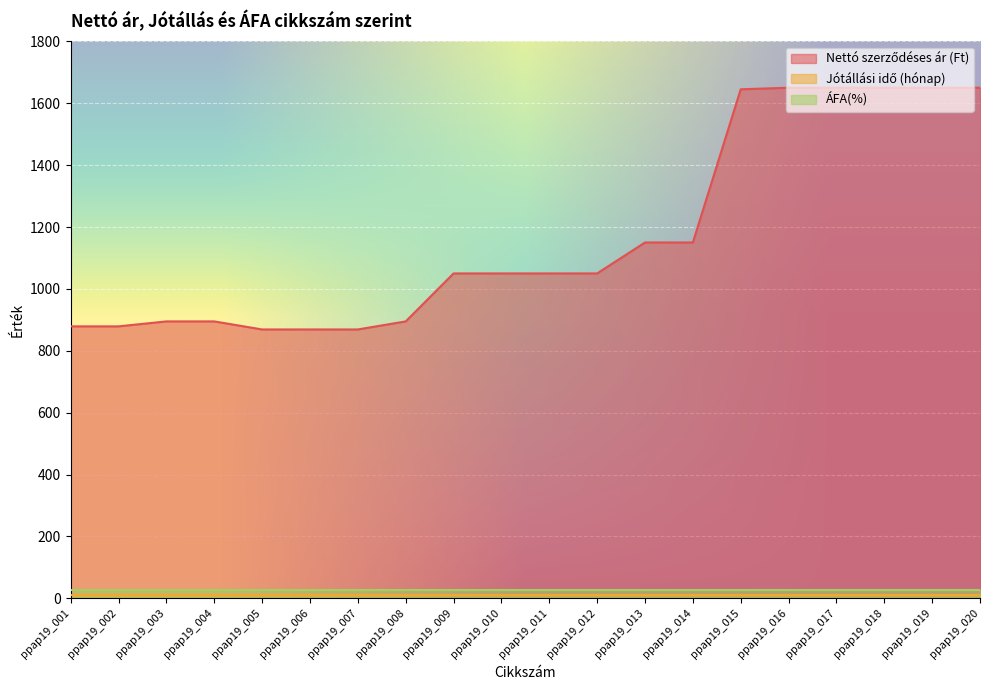

True or false: ÁFA(%) and Nettó szerződéses ár (Ft) intersect in this chart.

False